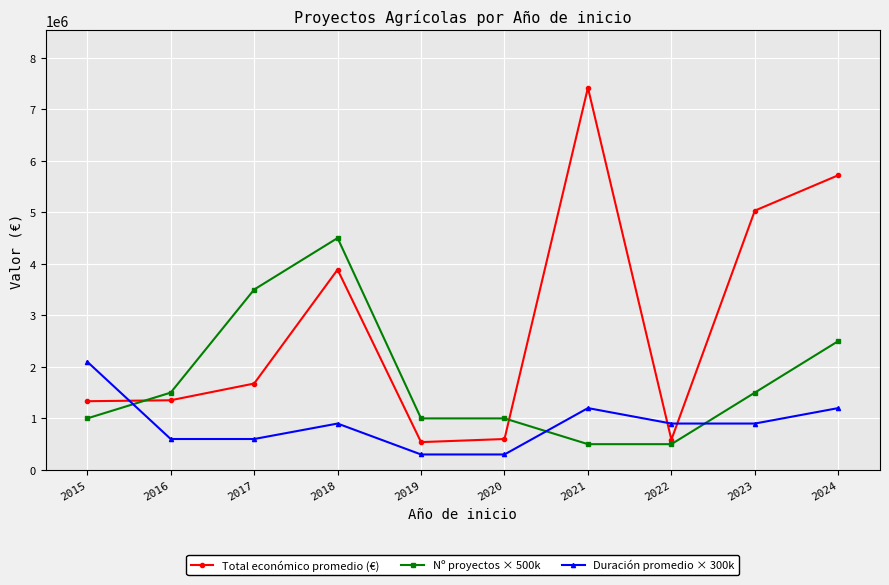

At which category does Duración promedio × 300k reach its first local peak?

2018